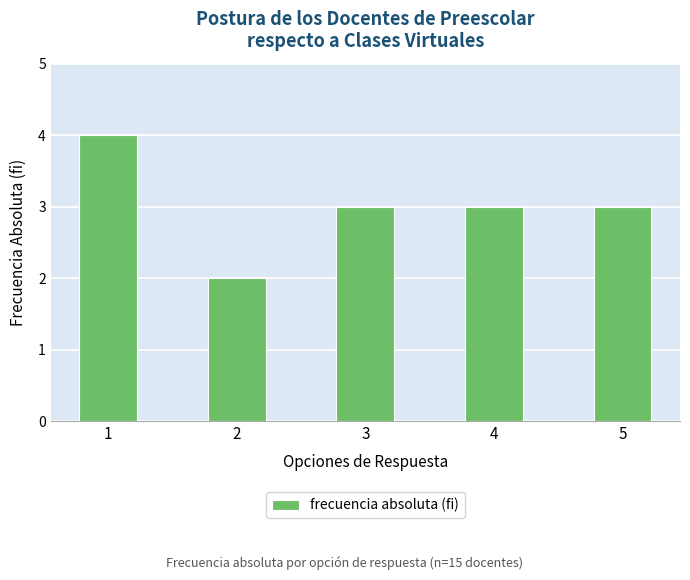

Reading left to right, extract all data points from this chart.

4	2	3	3	3